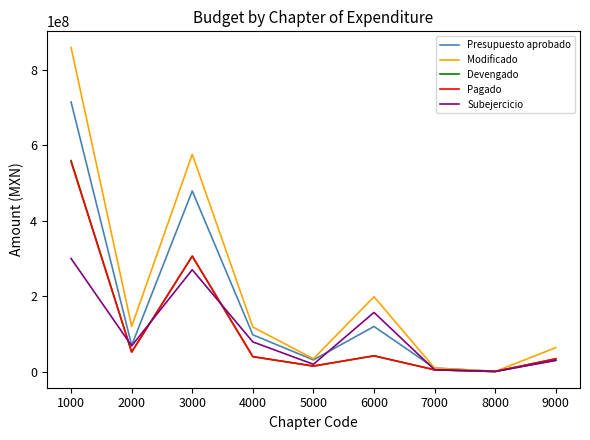

What is the sum of the Pagado values at 3000 and 7000?

310460465